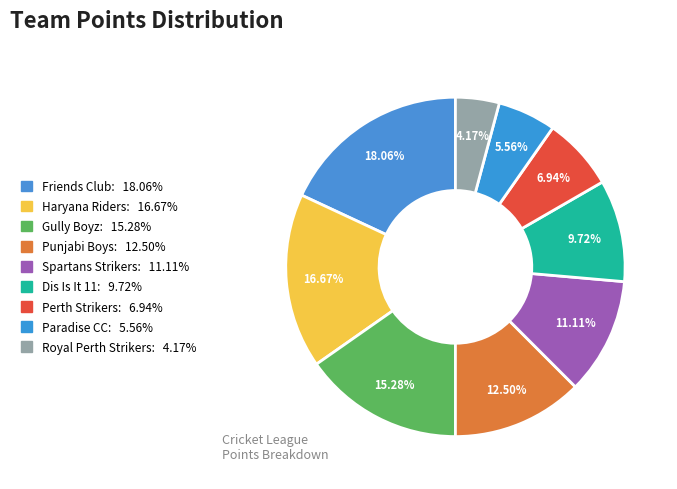

Between Punjabi Boys and Royal Perth Strikers, which is larger?

Punjabi Boys